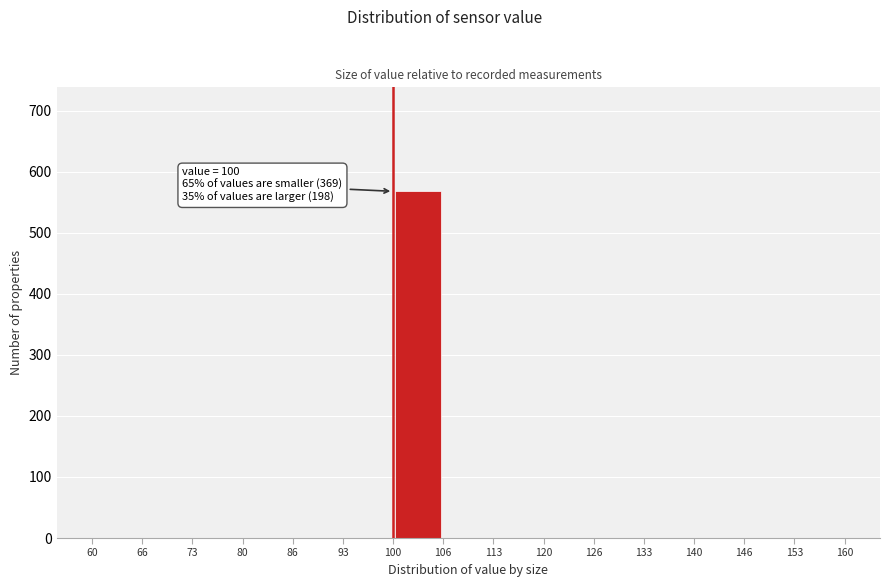

Which range on the x-axis has the tallest bar?

100 to 106